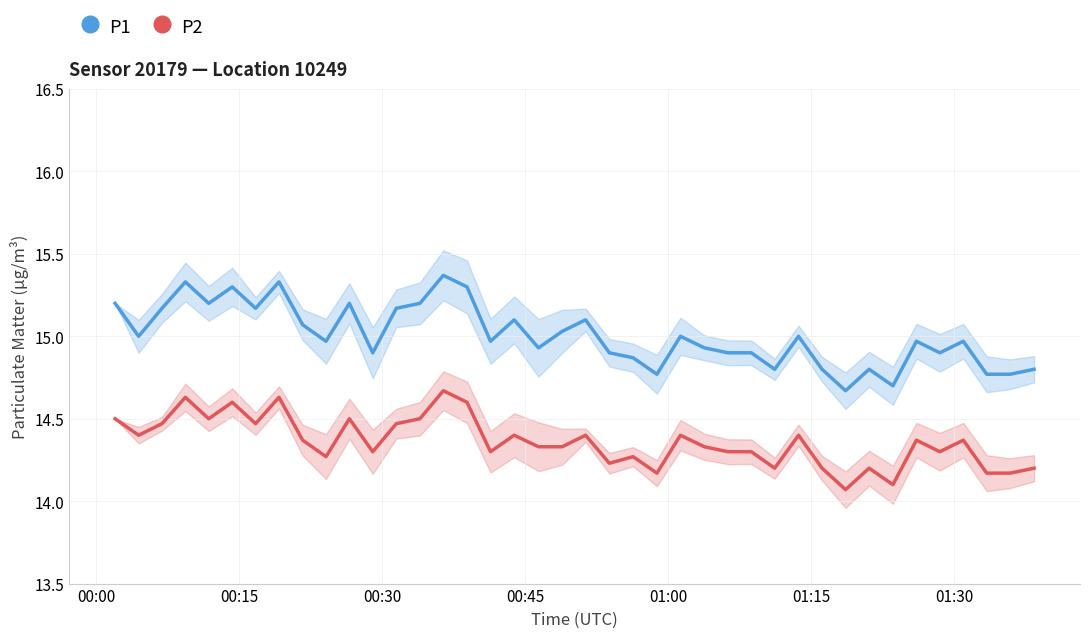

Reading right to left, what are all the values shown in this chart?

P1: 14.8	14.8	14.8	15.0	14.9	15.0	14.7	14.8	14.7	14.8	15.0	14.8	14.9	14.9	14.9	15.0	14.8	14.9	14.9	15.1	15.0	14.9	15.1	15.0	15.3	15.4	15.2	15.2	14.9	15.2	15.0	15.1	15.3	15.2	15.3	15.2	15.3	15.2	15.0	15.2
P2: 14.2	14.2	14.2	14.4	14.3	14.4	14.1	14.2	14.1	14.2	14.4	14.2	14.3	14.3	14.3	14.4	14.2	14.3	14.2	14.4	14.3	14.3	14.4	14.3	14.6	14.7	14.5	14.5	14.3	14.5	14.3	14.4	14.6	14.5	14.6	14.5	14.6	14.5	14.4	14.5